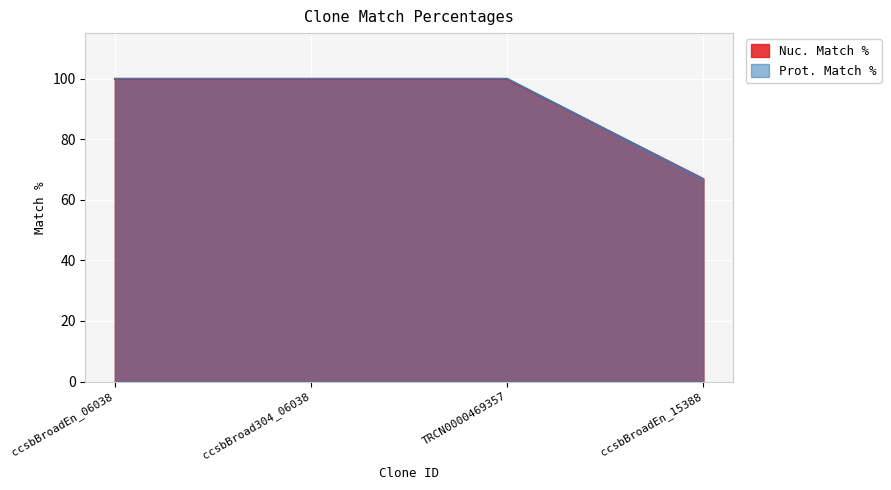

At how many categories does at least one series exceed 92?

3